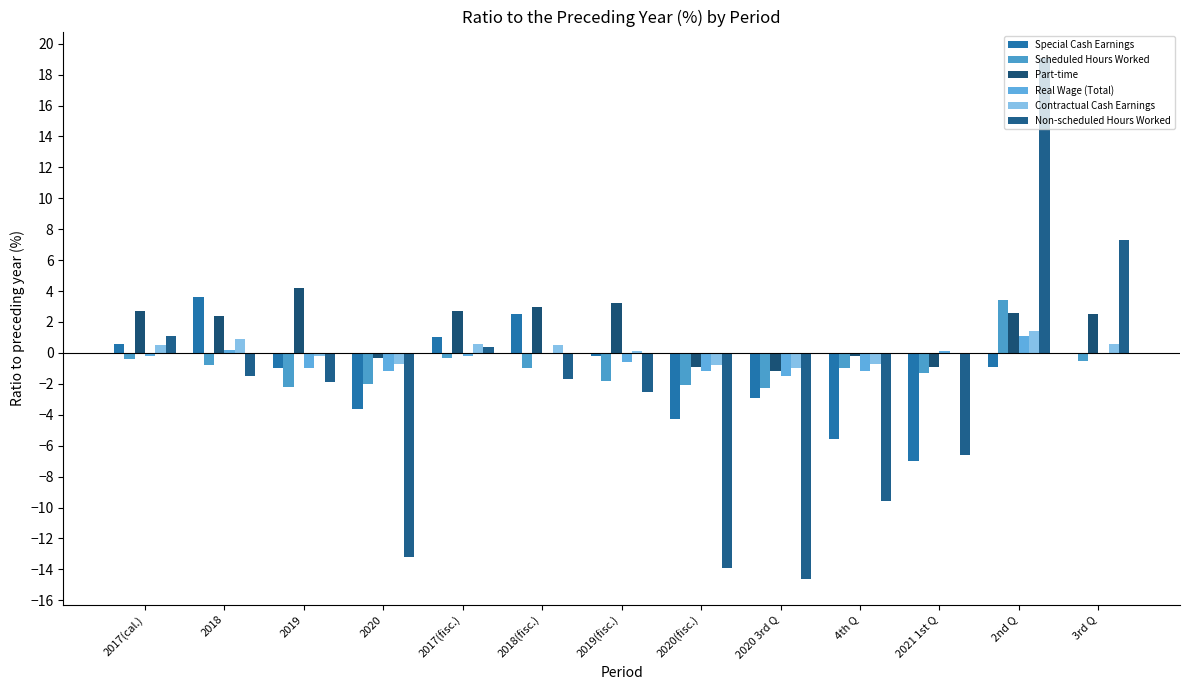

How many groups of bars are there?

13